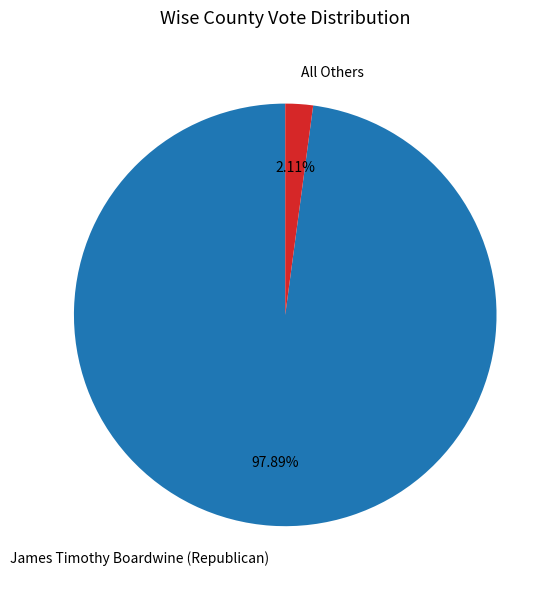

Rank the categories by value from highest to lowest.

James Timothy Boardwine (Republican), All Others